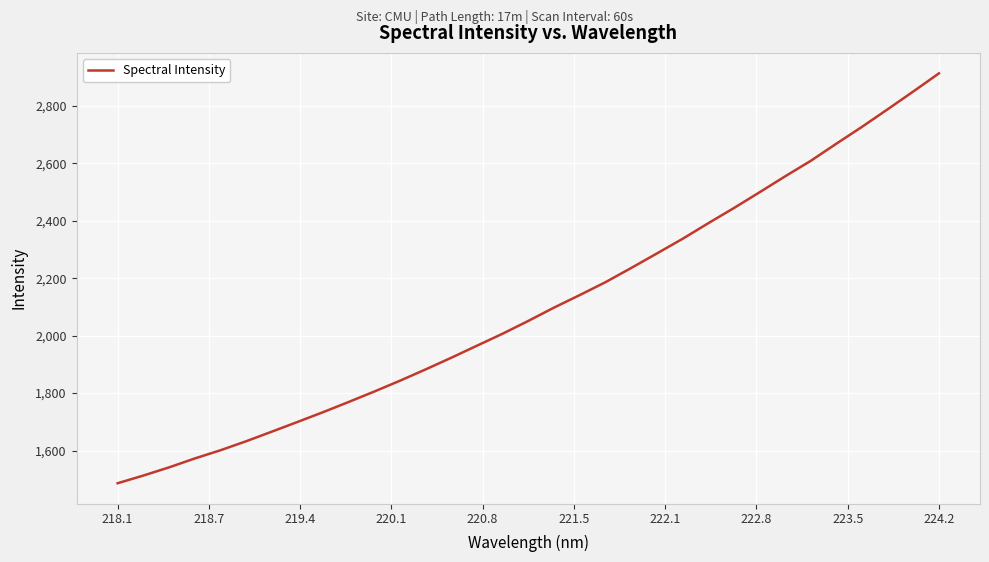

How many categories are shown in the chart?

33